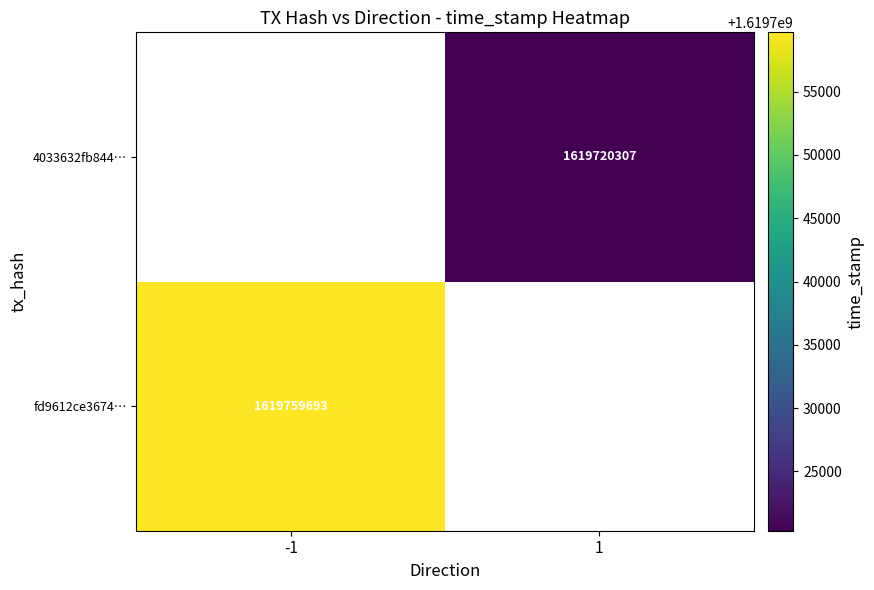

Is the value of 4033632fb844… at 1 greater than the value of fd9612ce3674… at -1?

No